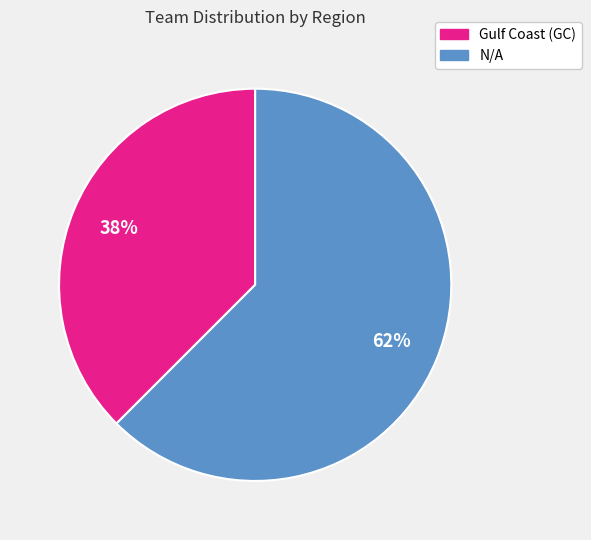

To the nearest percent, what is the average slice percentage?

50%